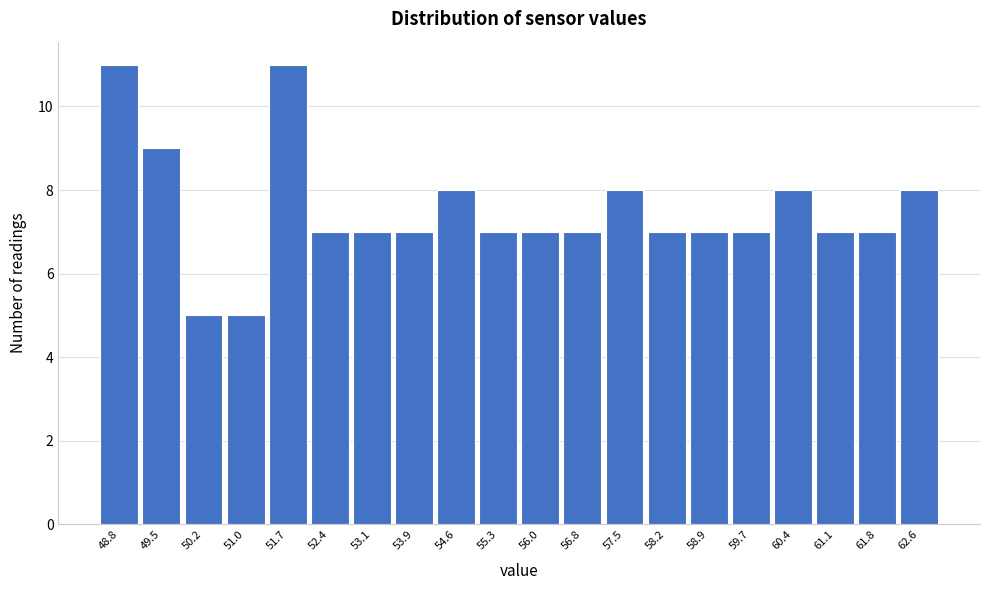

Reading left to right, list all the values displayed in this chart.

48.8=11	49.5=9	50.2=5	51.0=5	51.7=11	52.4=7	53.1=7	53.9=7	54.6=8	55.3=7	56.0=7	56.8=7	57.5=8	58.2=7	58.9=7	59.7=7	60.4=8	61.1=7	61.8=7	62.6=8